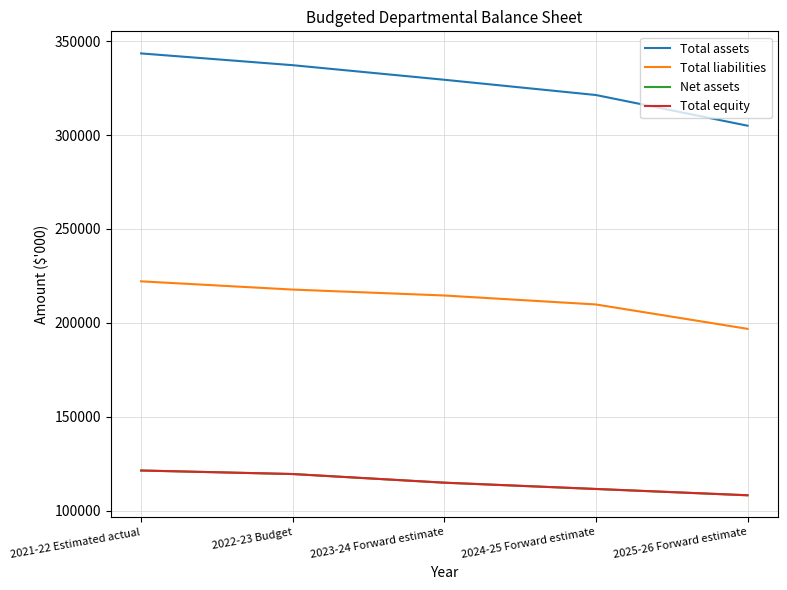

What is the difference between the Total equity values at 2023-24 Forward estimate and 2021-22 Estimated actual?

6485